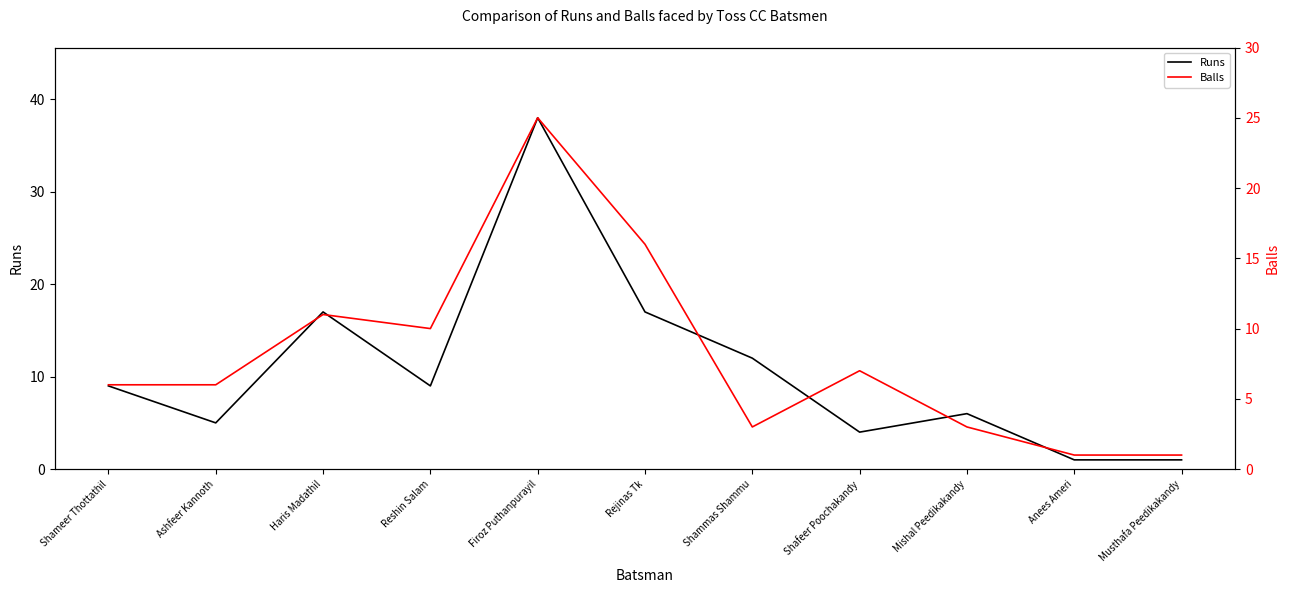

What position from the right is Rejinas Tk?

6